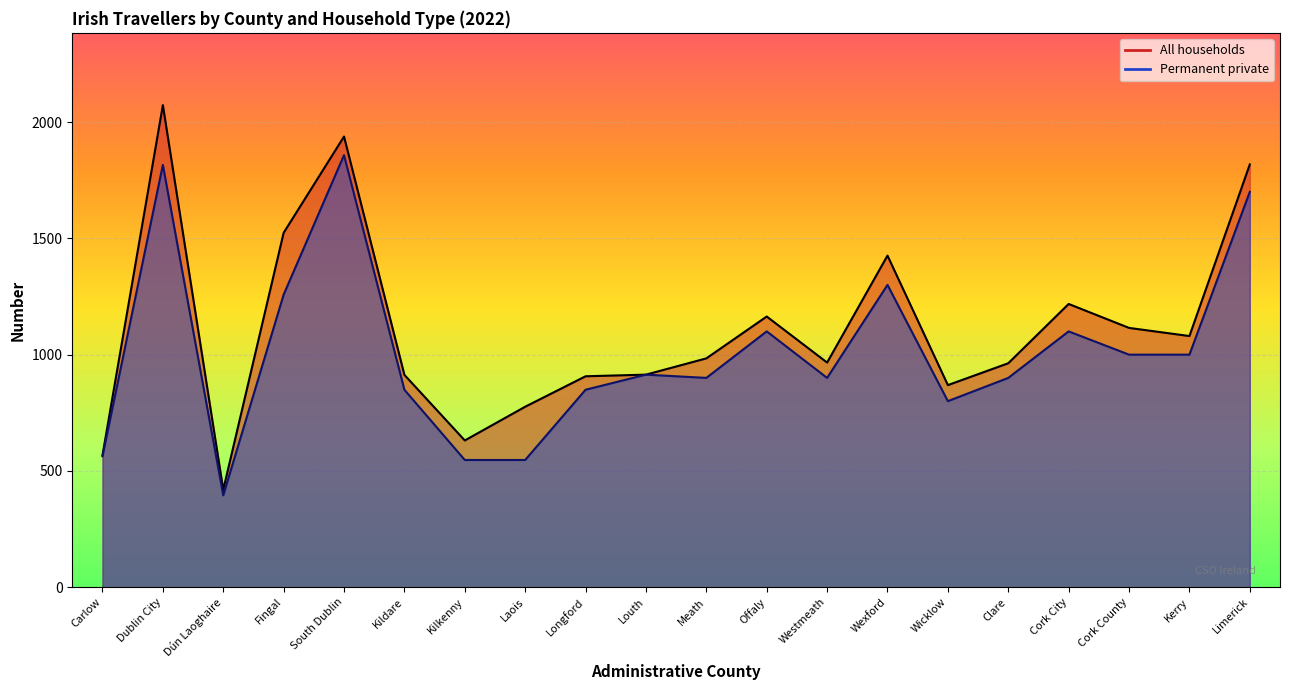

What is the maximum value for All households?

2073